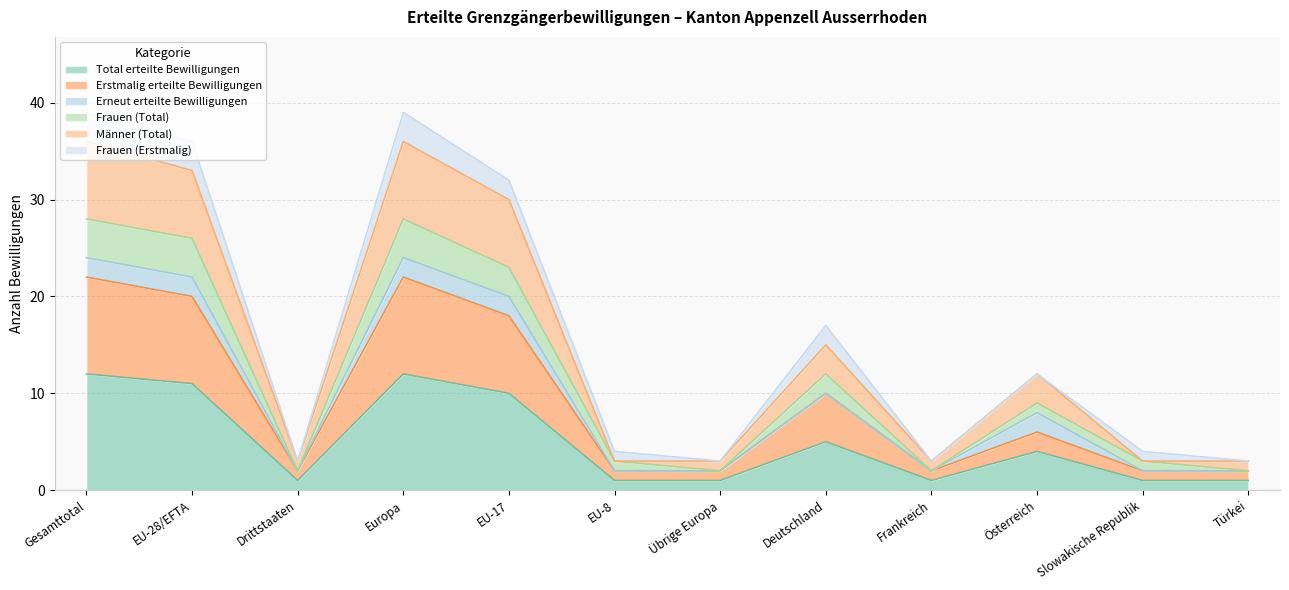

The value of Total erteilte Bewilligungen at EU-8 is 1. True or false?

True